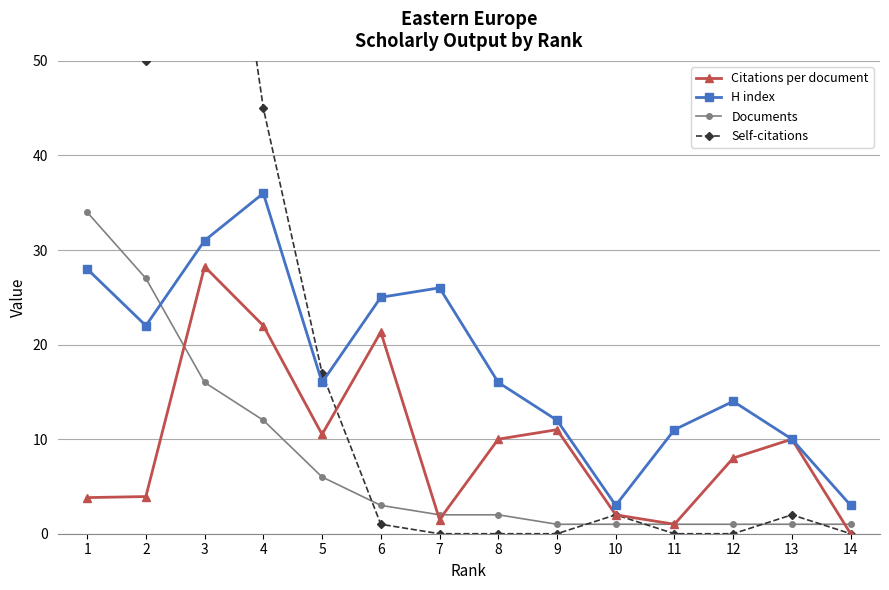

Rank the series at 14 from highest to lowest value.

H index, Documents, Citations per document, Self-citations